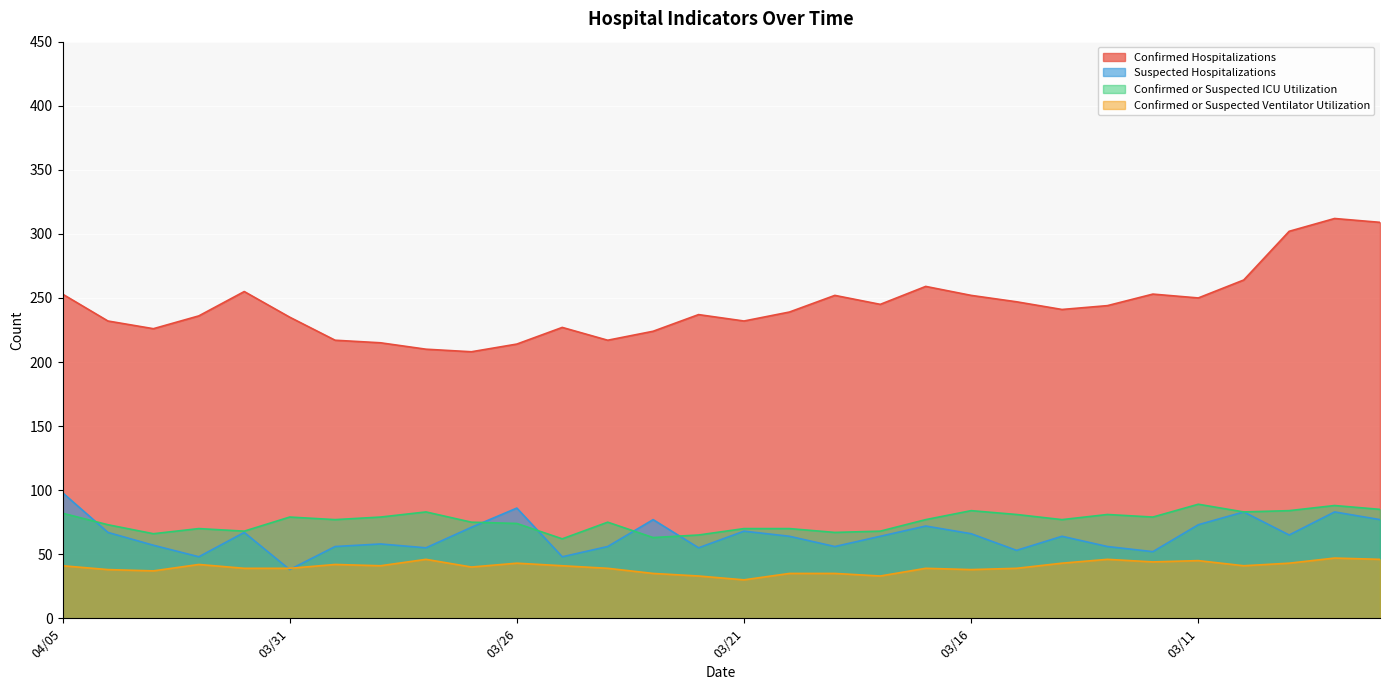

Between 03/09 and 04/04, which is larger?

03/09